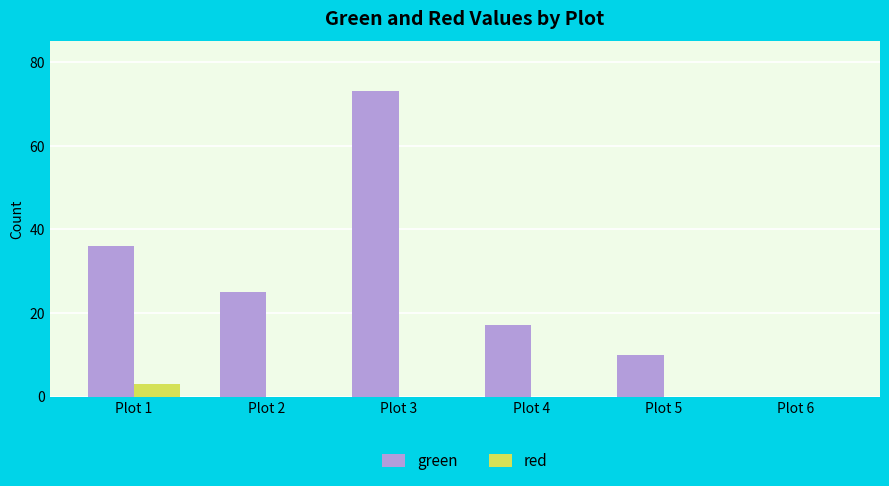

How many groups of bars are there?

6